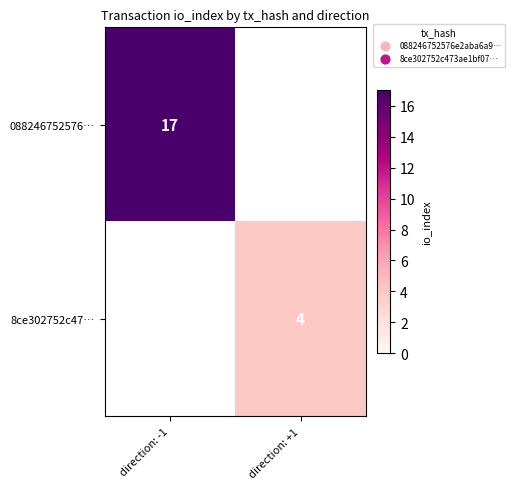

The 8ce302752c47… series shows 4 at direction: +1. True or false?

True